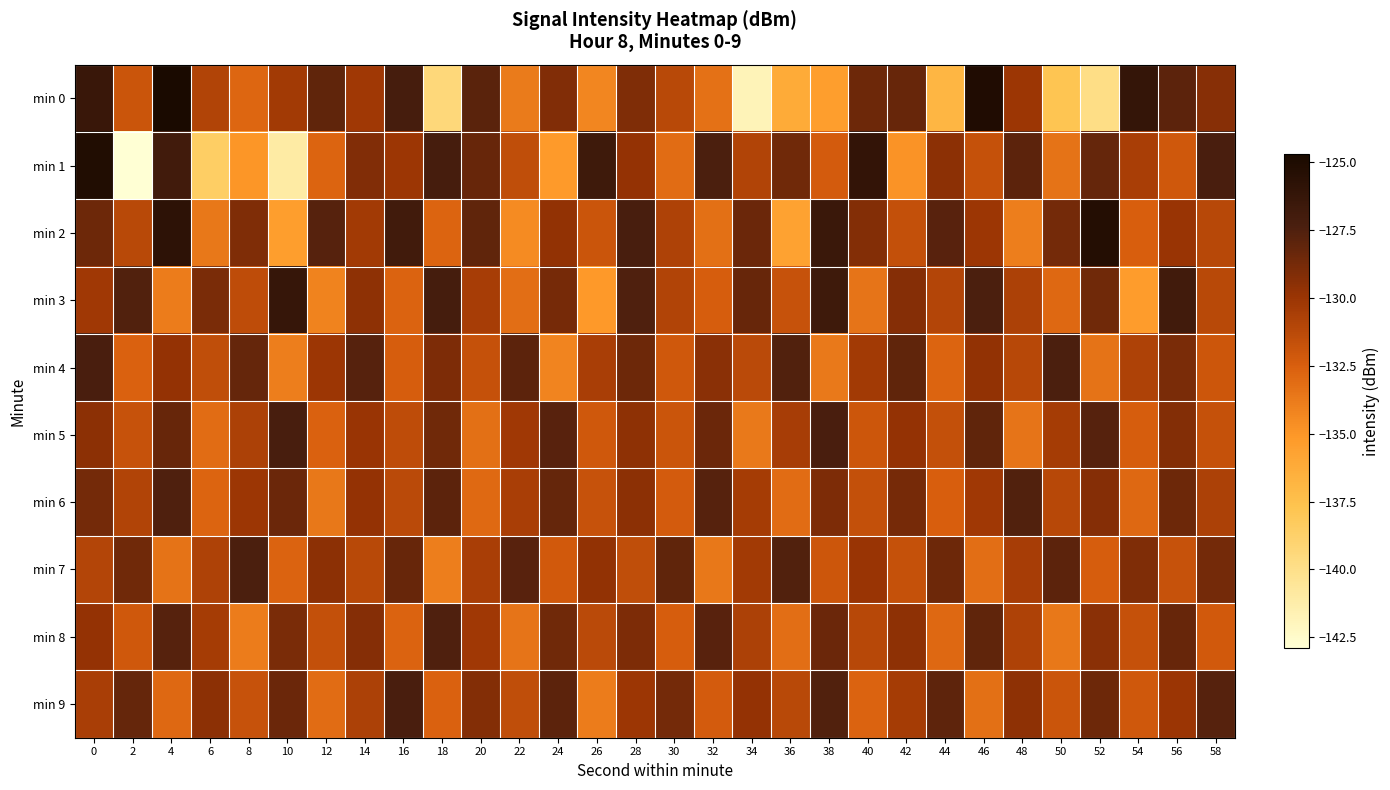

Which series has the largest range (max minus min)?

min 1